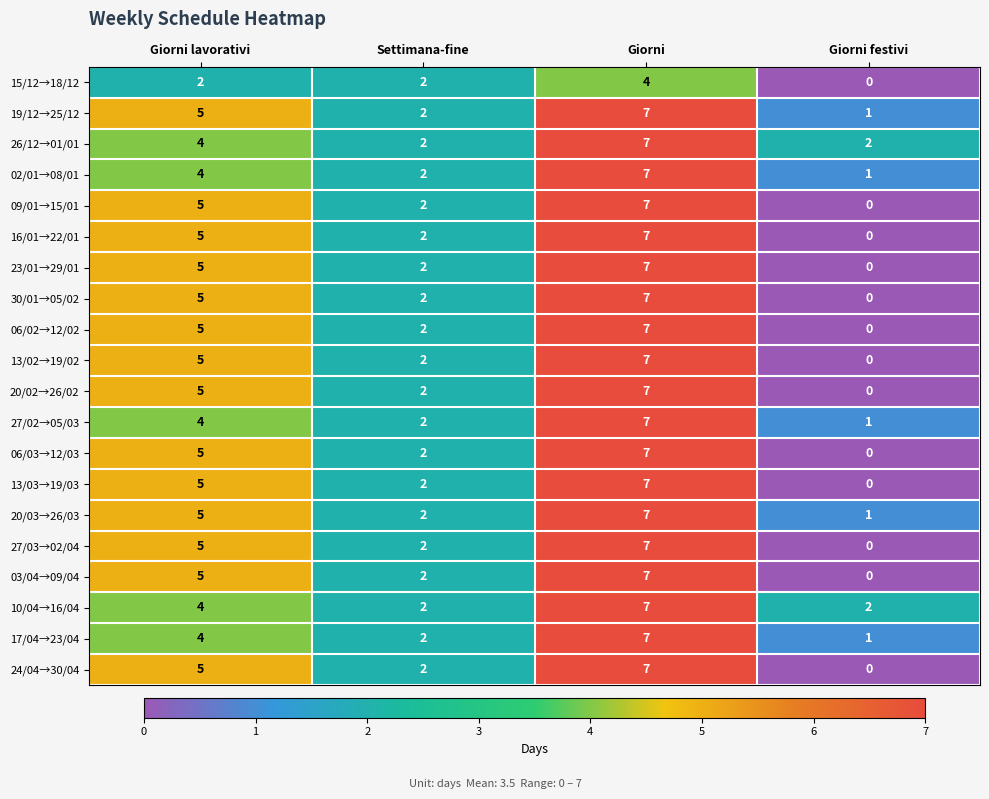

Which category has the highest value across all series?

Giorni